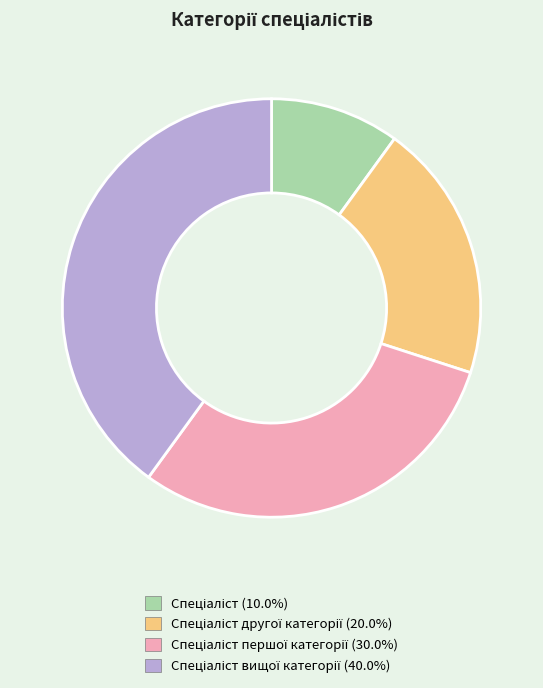

Is there any slice that represents more than half of the pie?

No